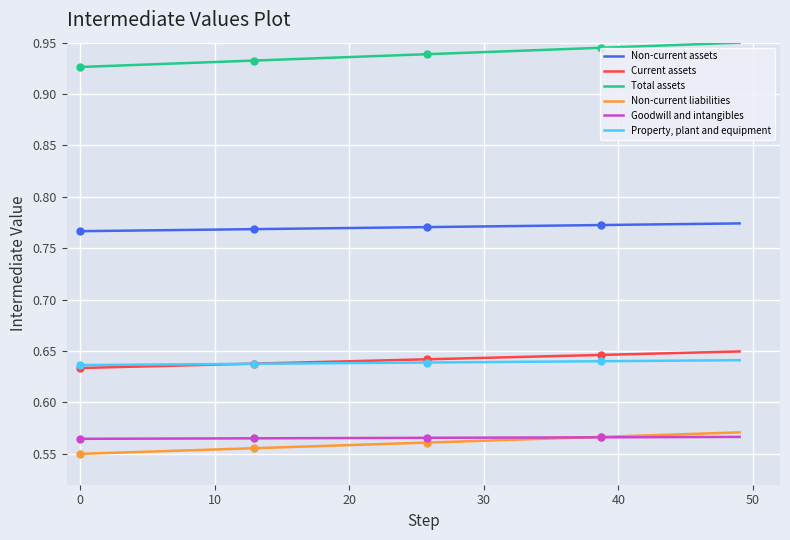

Which series has the widest spread of values?

Total assets